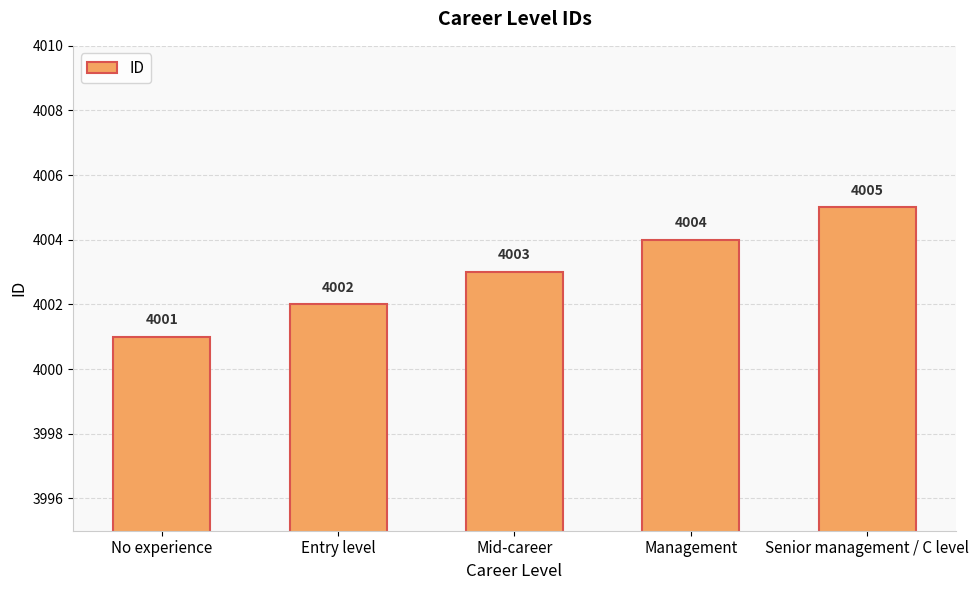

Which has a higher value, Management or Entry level?

Management